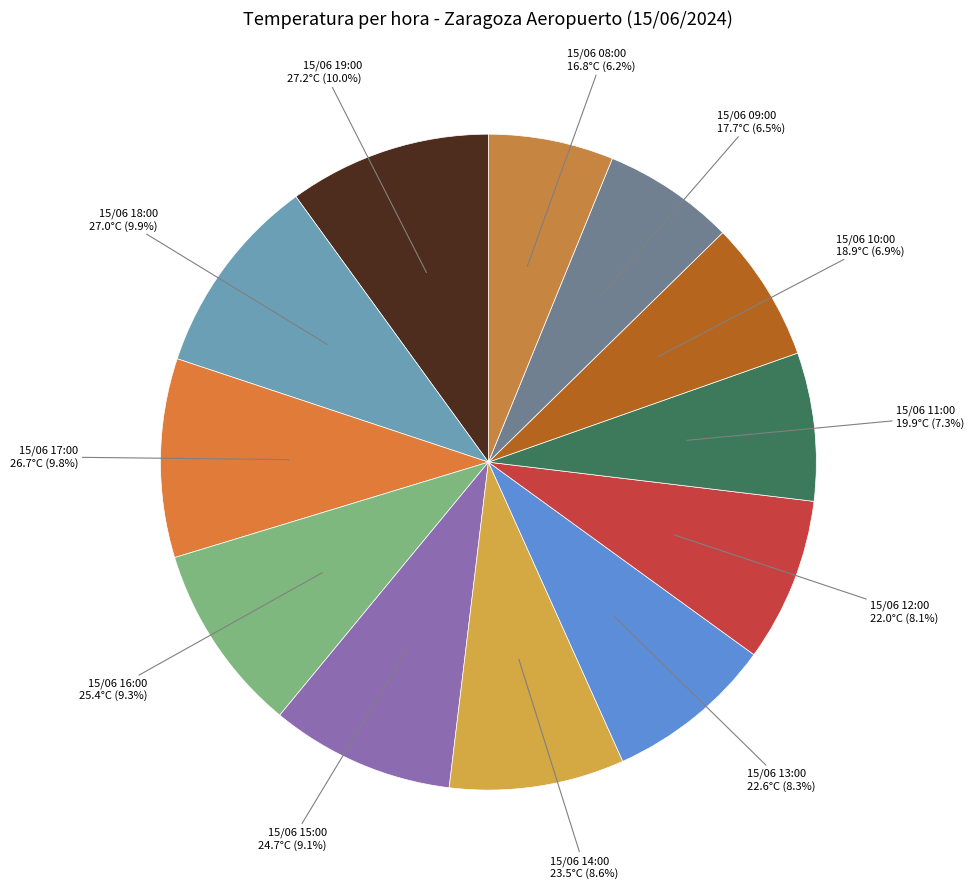

Is the sum of 15/06 10:00 and 15/06 08:00 greater than half?

No